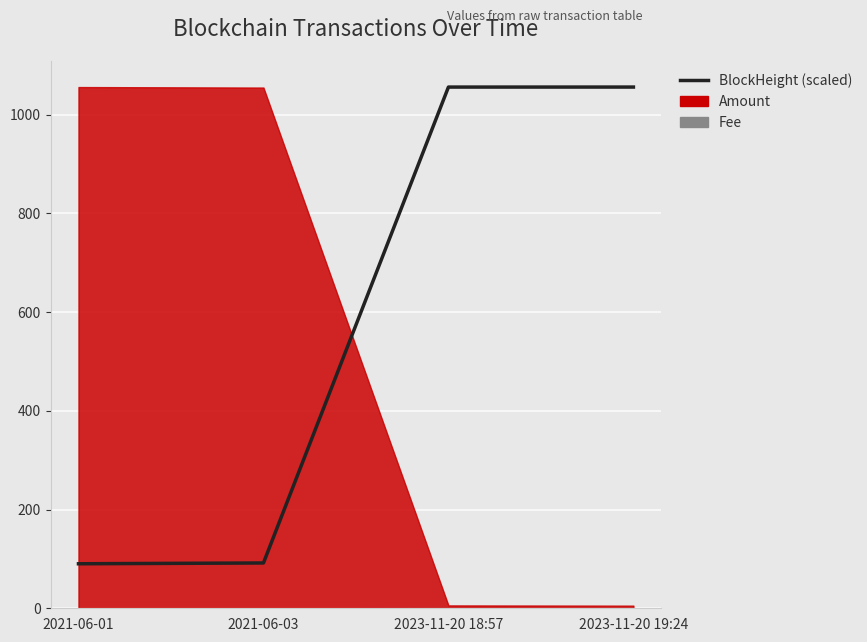

How many lines are shown in the chart?

1